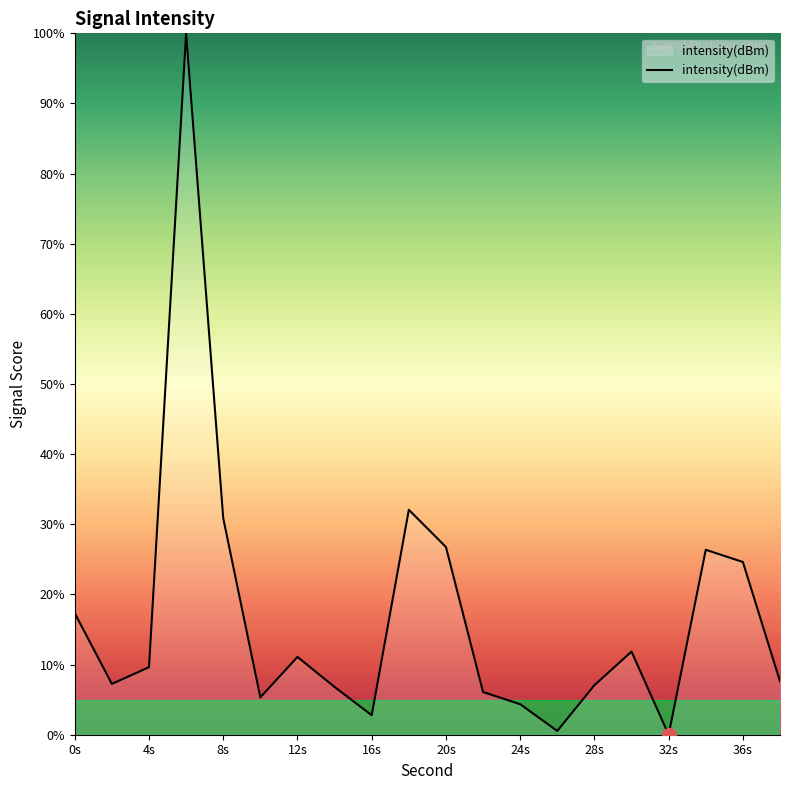

What is the maximum value shown in the chart?

100.0